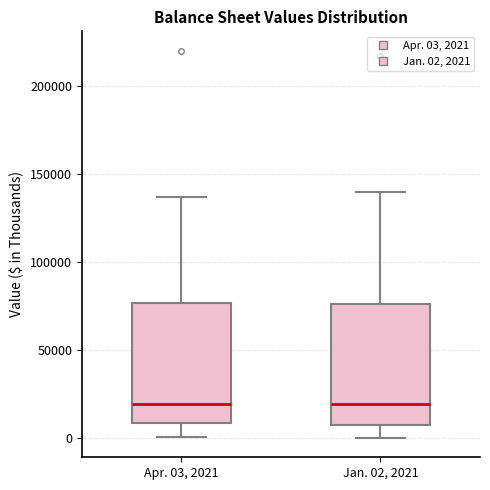

Where does the upper whisker of the box for Jan. 02, 2021 end on the y-axis? The values are not printed on the chart, so give them approximately, as read against the axis.

140000